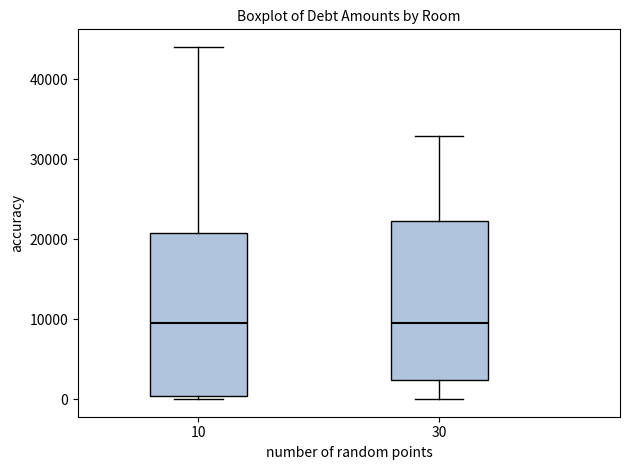

Reading left to right, transcribe this box plot: for each box, give where its median line is, the range the box spans, and where its two whiskers end, as read against the y-axis. The values are not printed on the chart, so give them approximately, as read against the axis.

10: median 9000, box 0 to 21000, whiskers 0 (just below the box's lower edge) to 44000
30: median 10000, box 2000 to 22000, whiskers 0 to 33000